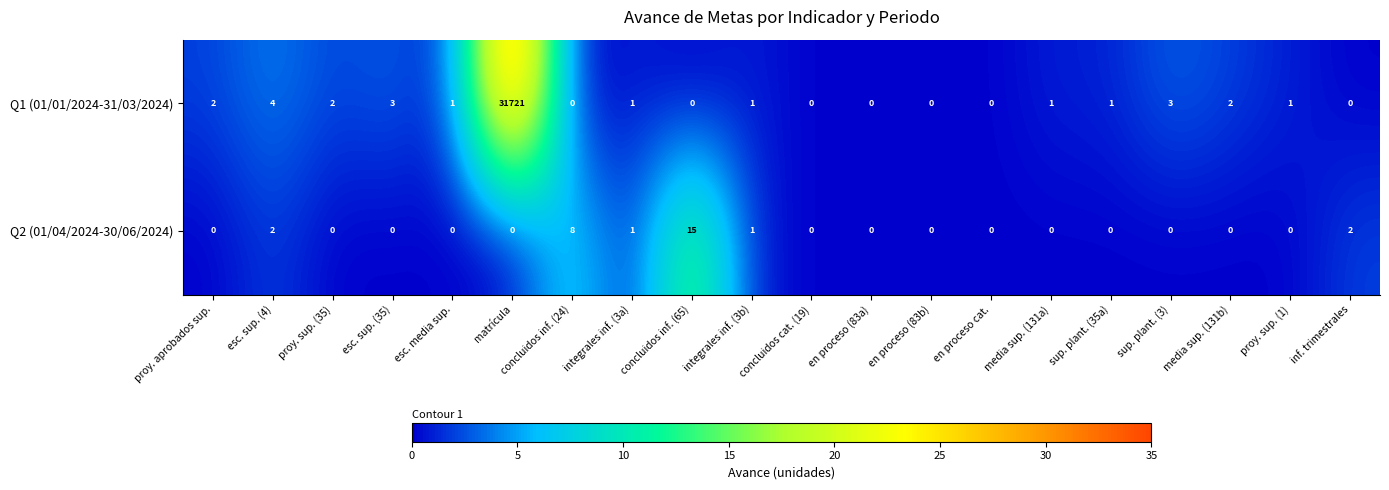

At which label does Q1 (01/01/2024-31/03/2024) first exceed 1?

proy. aprobados sup.